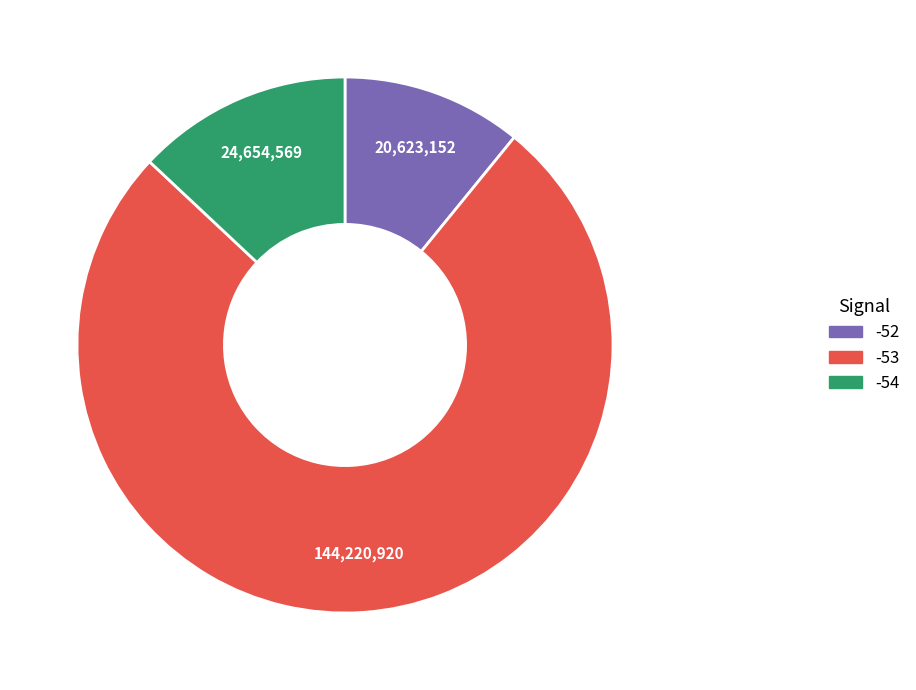

Do -54 and -52 together represent more than half of the pie?

No